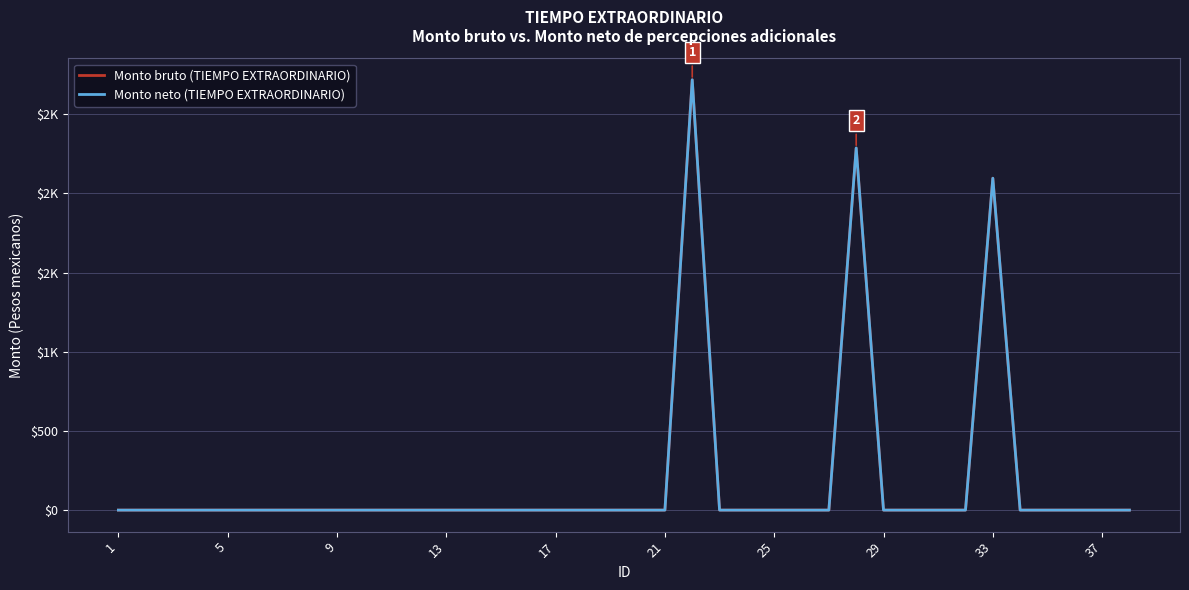

Does the chart display data point markers on the line(s)?

No